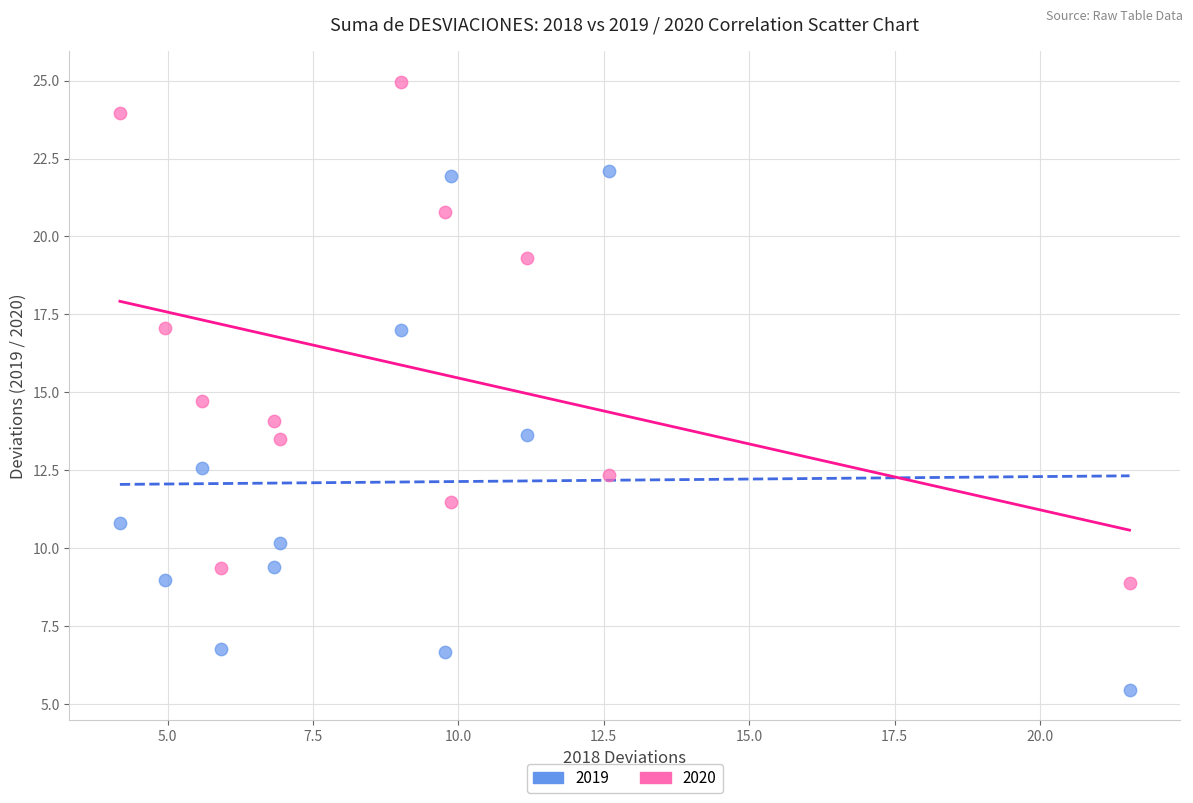

Across all data points, what is the range of X values (max minus min)?

17.4